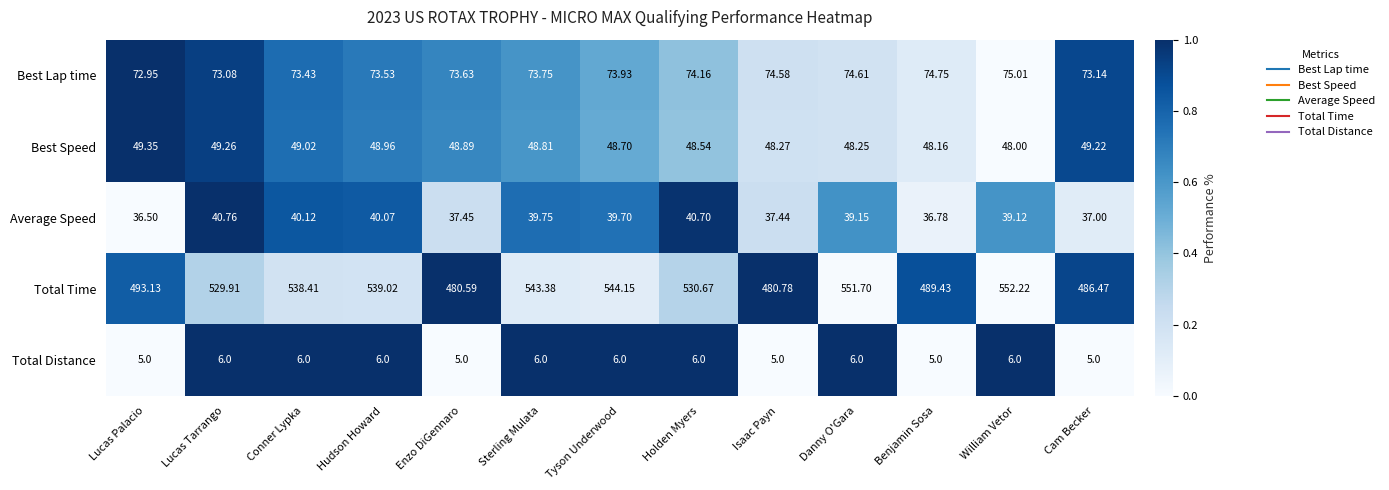

Is the value of Total Time at Holden Myers greater than the value of Average Speed at Isaac Payn?

Yes